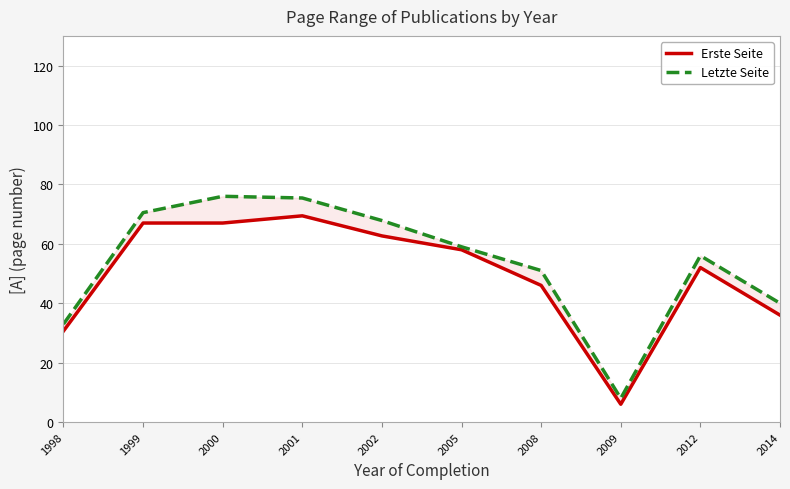

Reading left to right, list all the values displayed in this chart.

Erste Seite: 30.7	67.0	67.0	69.4	62.7	58.0	46.0	6.0	52.0	36.0
Letzte Seite: 33.0	70.5	76.0	75.4	67.8	59.0	51.0	8.0	56.0	40.0